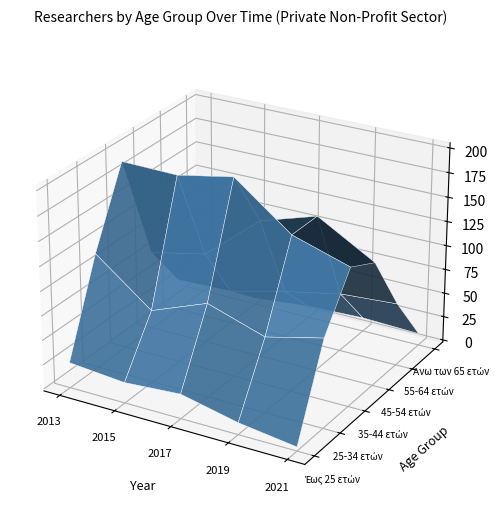

Is the value of 55-64 ετών at 4 greater than the value of Έως 25 ετών at 2?

Yes